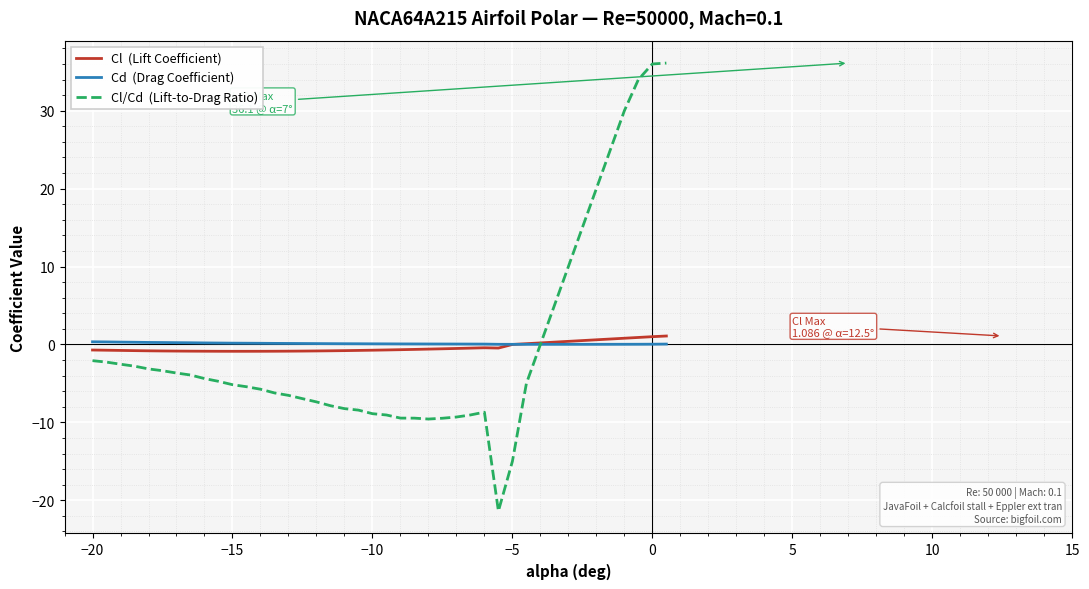

What is the smallest value displayed?

-21.4